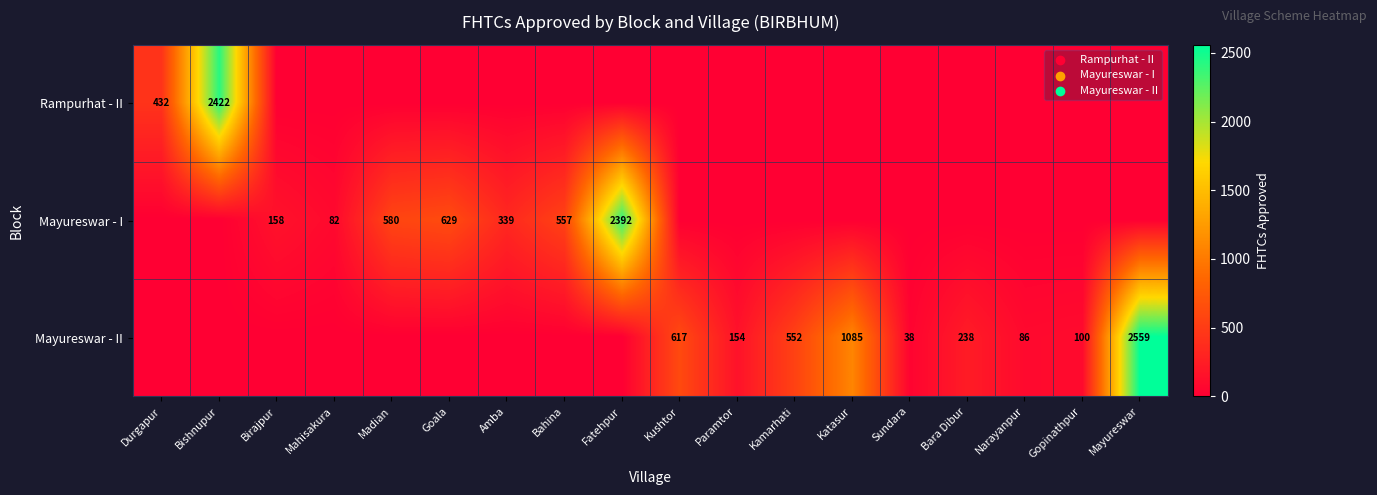

What is the sum of the Mayureswar - II values at Narayanpur and Paramtor?

240